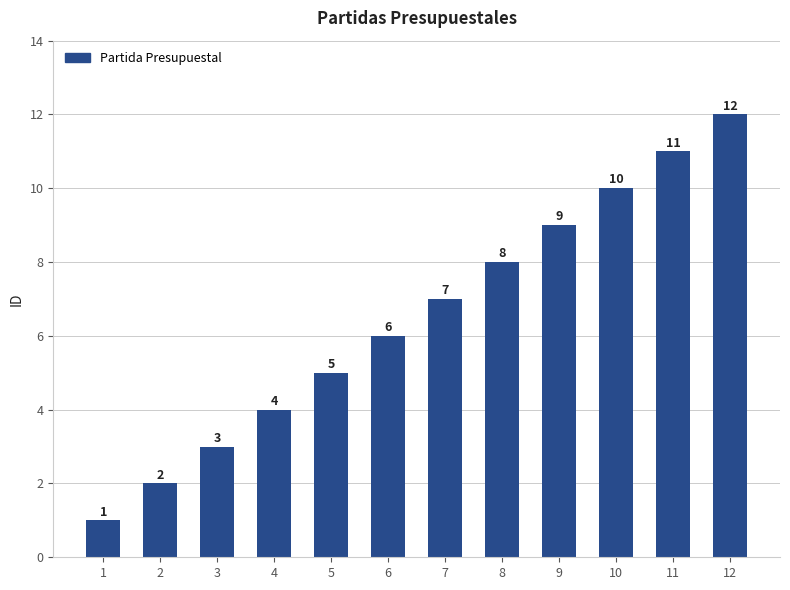

What is the ratio of the value at 3 to the value at 11?

0.3